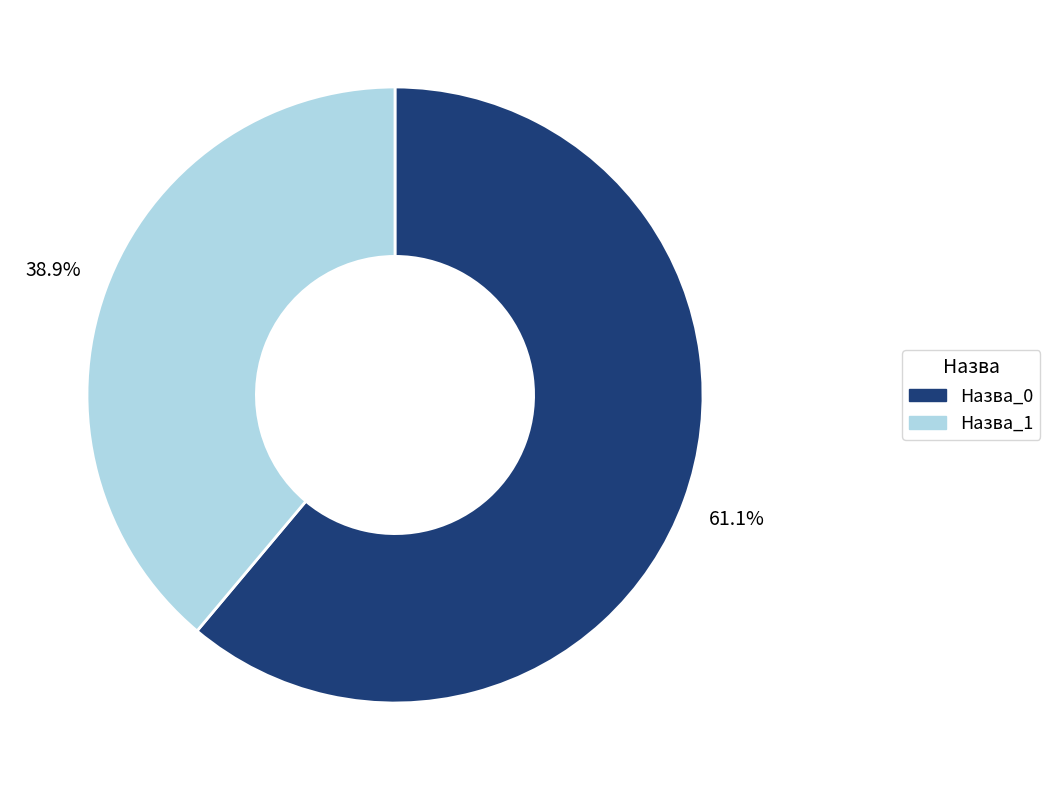

Does any single category account for the majority?

Yes